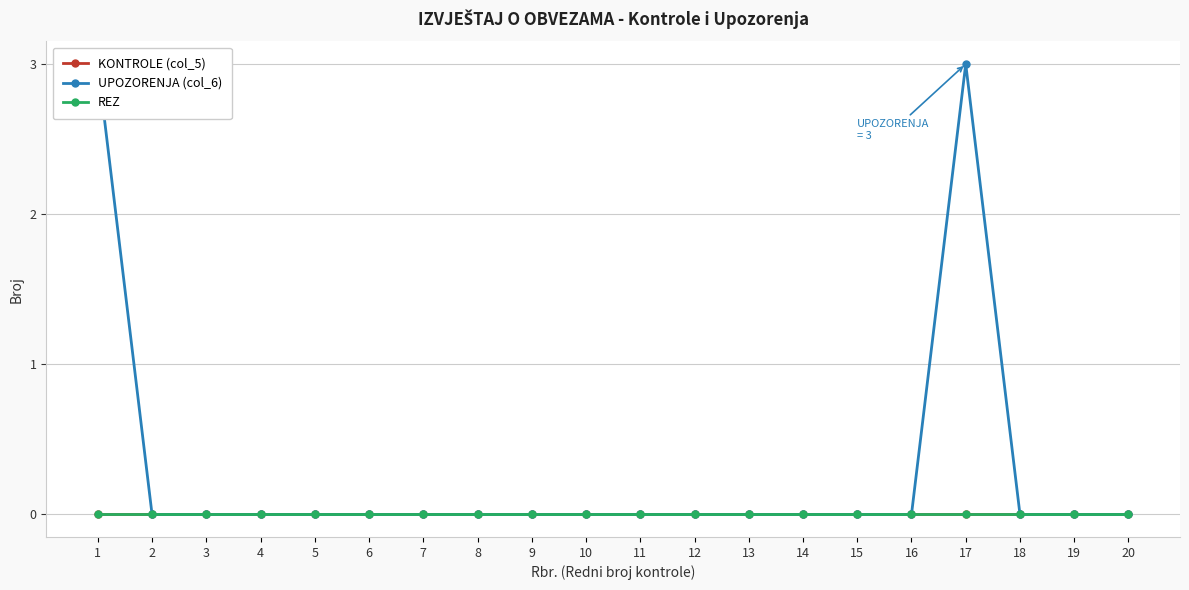

Which category has the highest value in the REZ series?

1